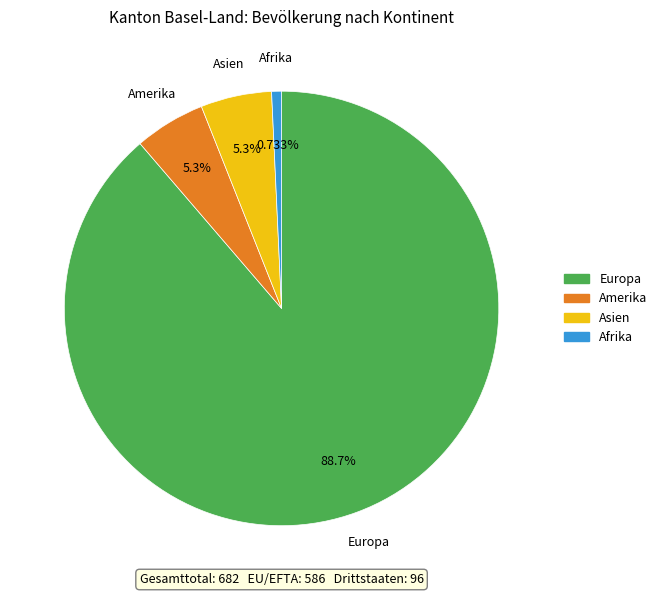

How many segments does this pie chart have?

4